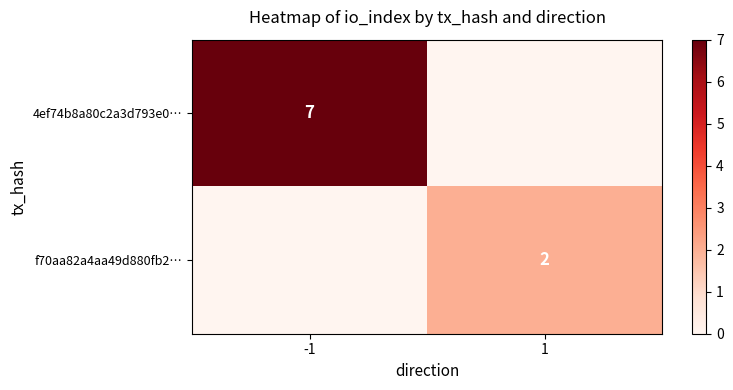

At how many categories does at least one series exceed 3?

1